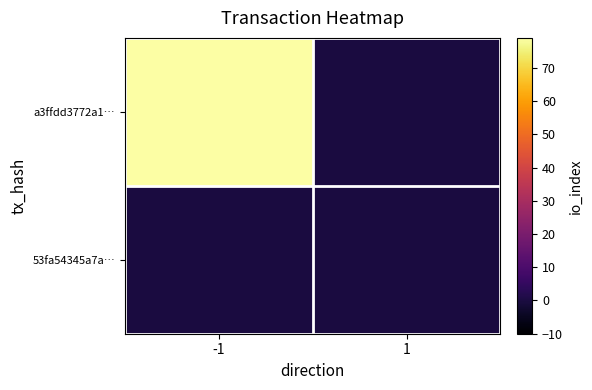

Rank the series at 1 from highest to lowest value.

a3ffdd3772a1…, 53fa54345a7a…